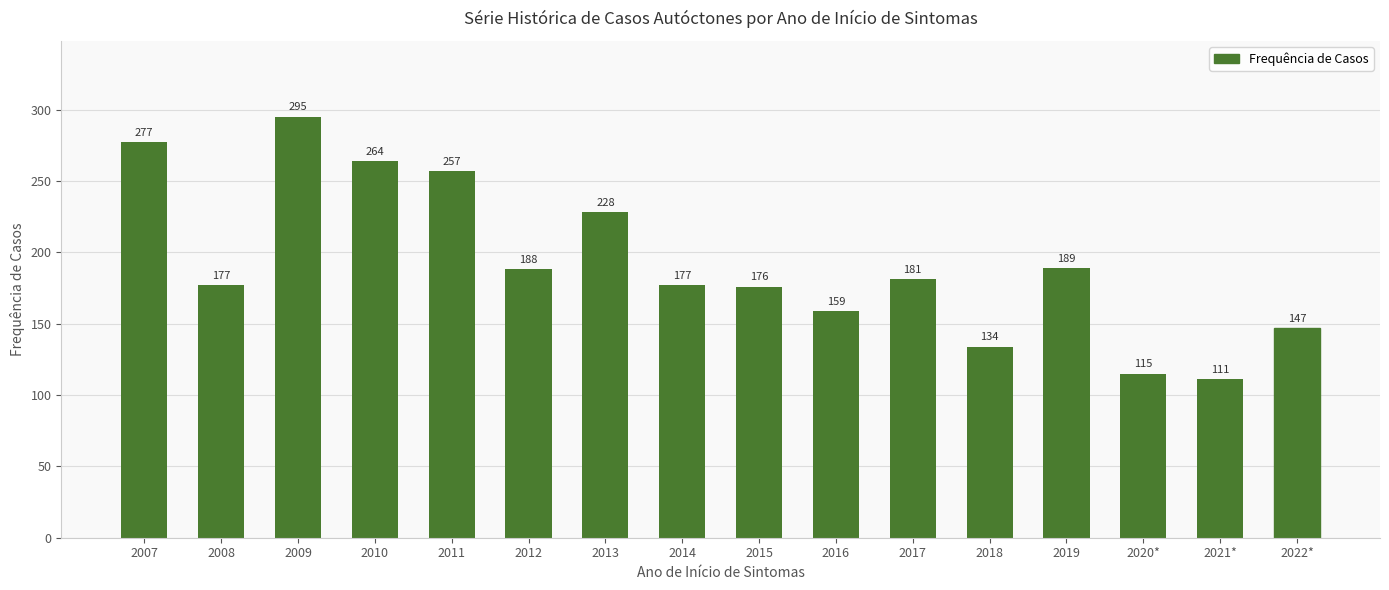

Reading left to right, extract all data points from this chart.

2007=277	2008=177	2009=295	2010=264	2011=257	2012=188	2013=228	2014=177	2015=176	2016=159	2017=181	2018=134	2019=189	2020*=115	2021*=111	2022*=147